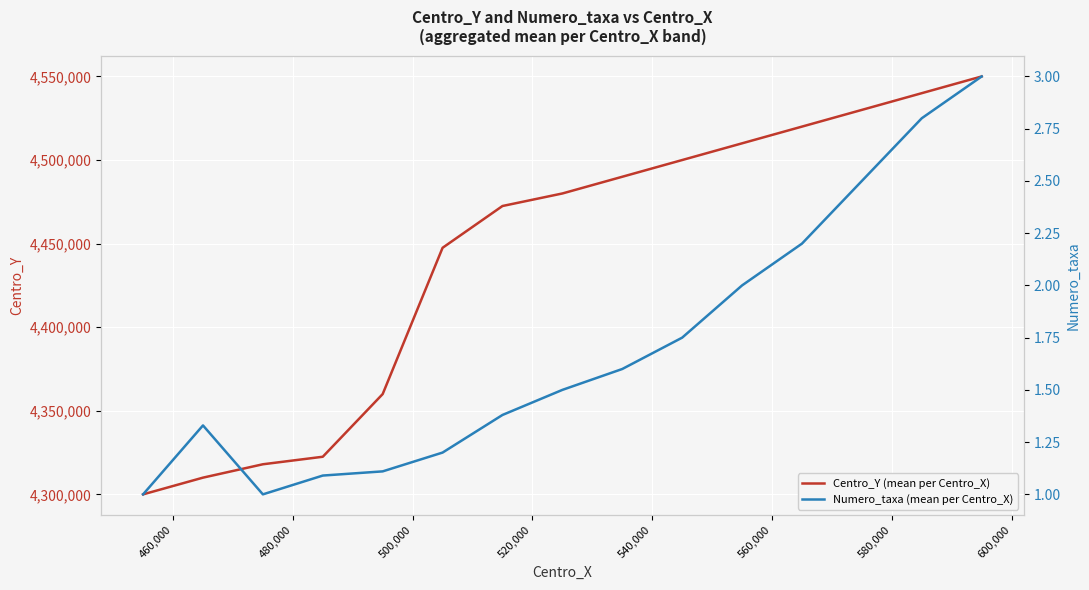

At how many categories does at least one series exceed 376729?

15